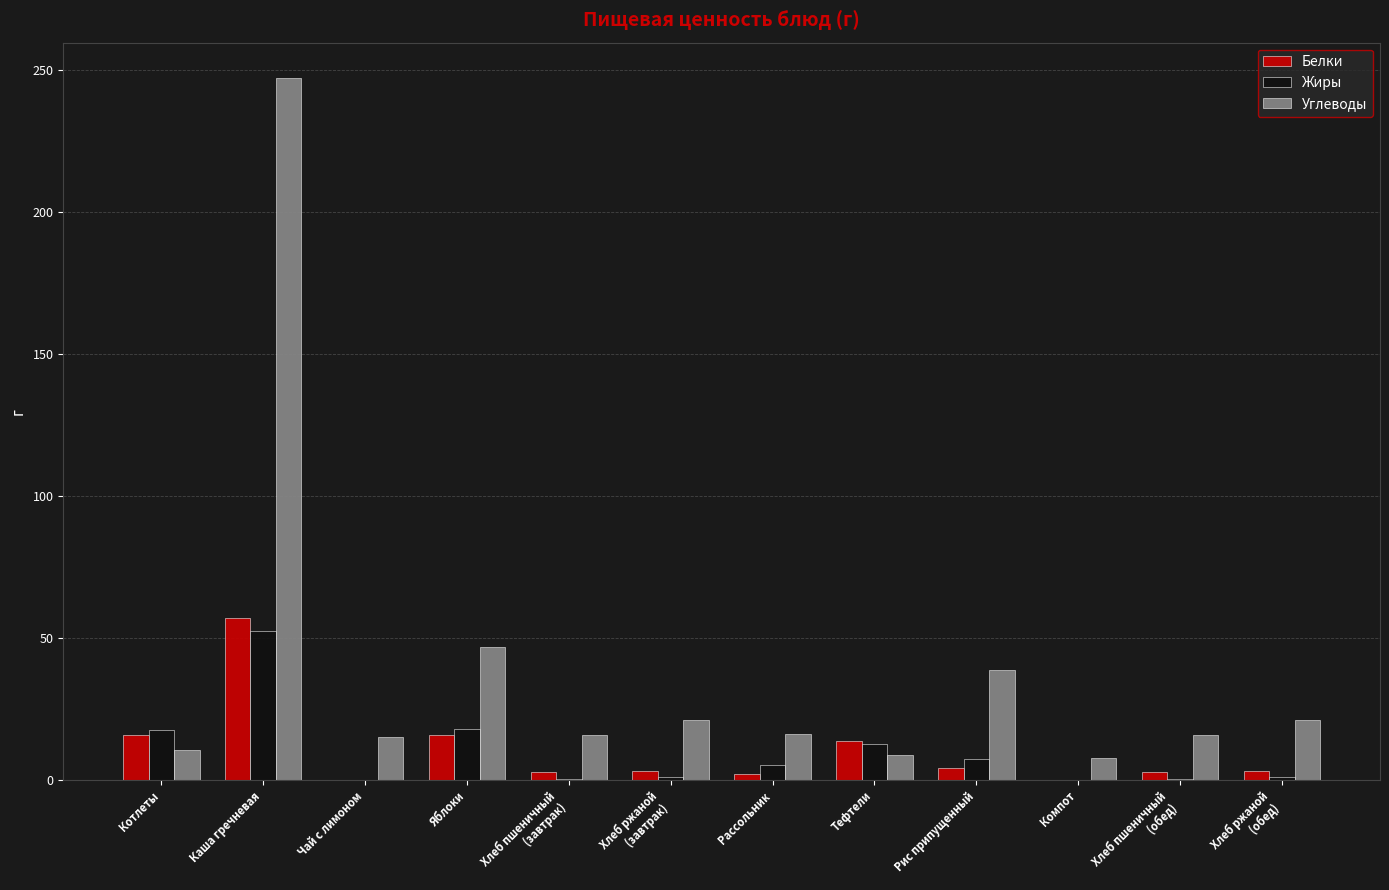

Which series has the largest total across all categories?

Углеводы